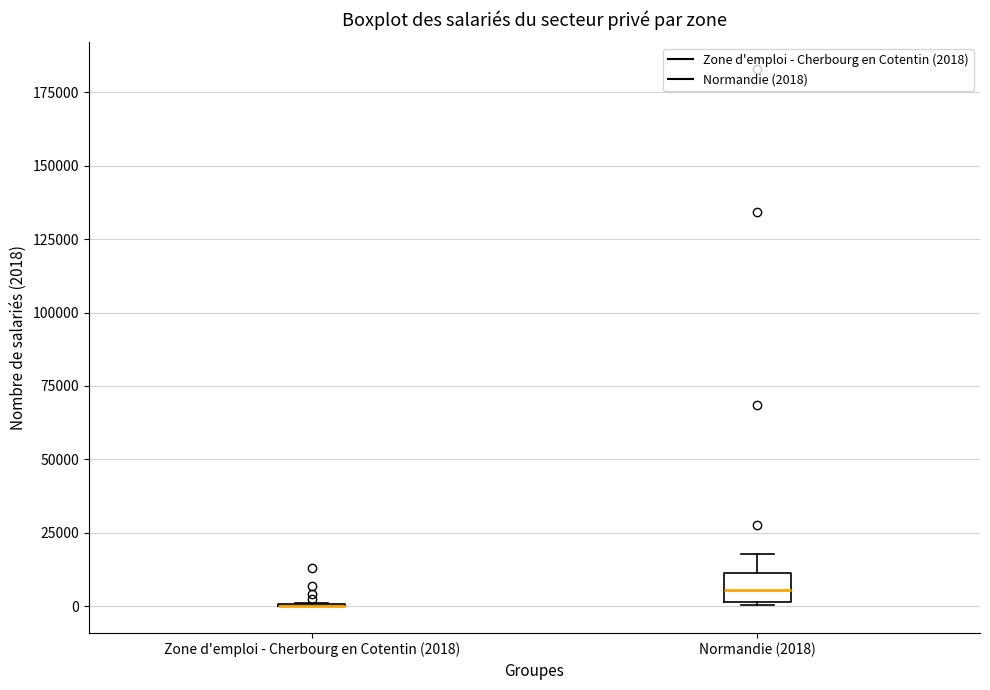

Reading left to right, transcribe this box plot: for each box, give where its median line is, the range the box spans, and where its two whiskers end, as read against the y-axis. The values are not printed on the chart, so give them approximately, as read against the axis.

Zone d'emploi - Cherbourg en Cotentin (2018): box collapsed to a line at 0, whiskers 0 to 0
Normandie (2018): median 5000, box 0 to 10000, whiskers 0 to 20000